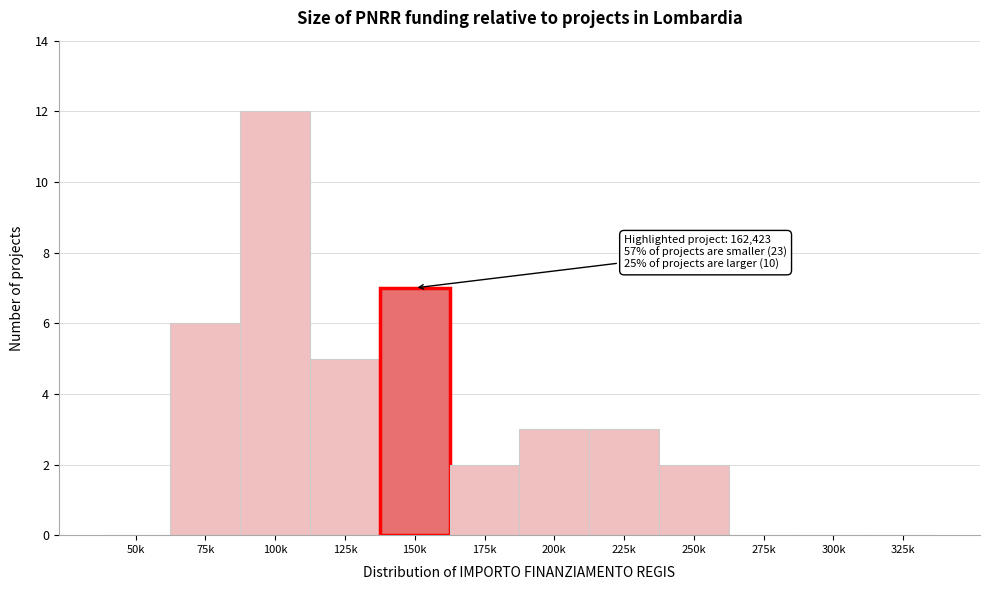

Reading left to right, extract all data points from this chart.

50k=0	75k=6	100k=12	125k=5	150k=7	175k=2	200k=3	225k=3	250k=2	275k=0	300k=0	325k=0